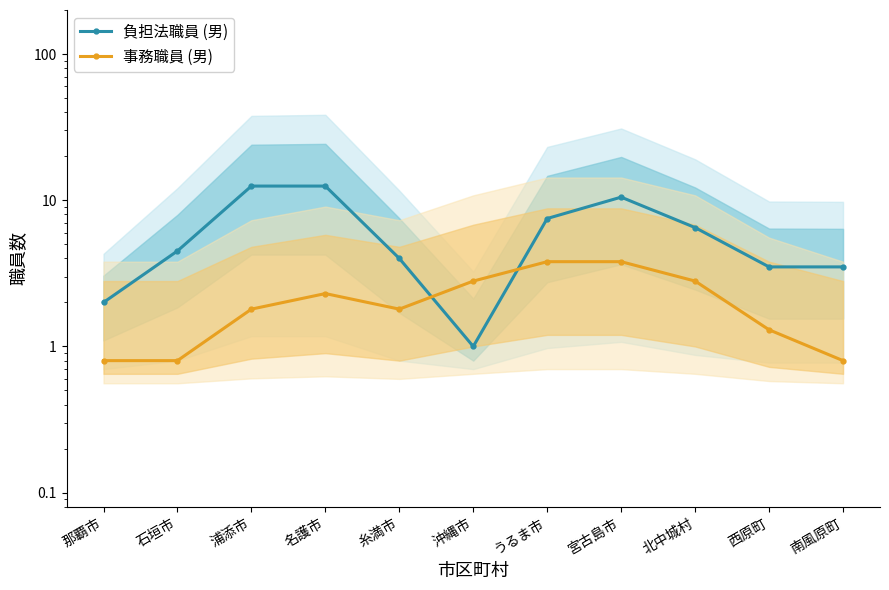

What is the difference between the second highest and second lowest values in the 事務職員 (男) series?

3.0